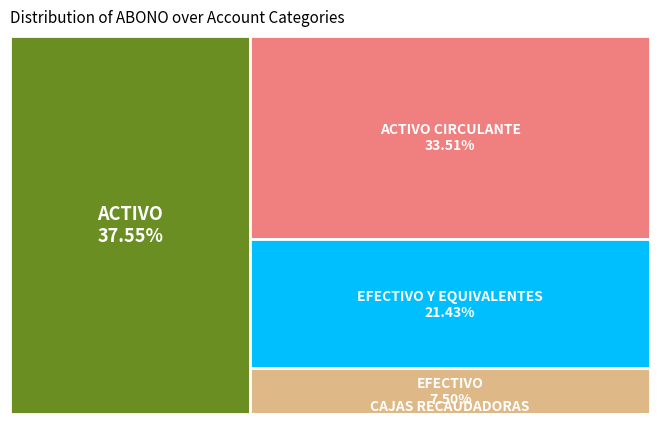

Is it true that CAJAS RECAUDADORAS is 0% of the pie?

True